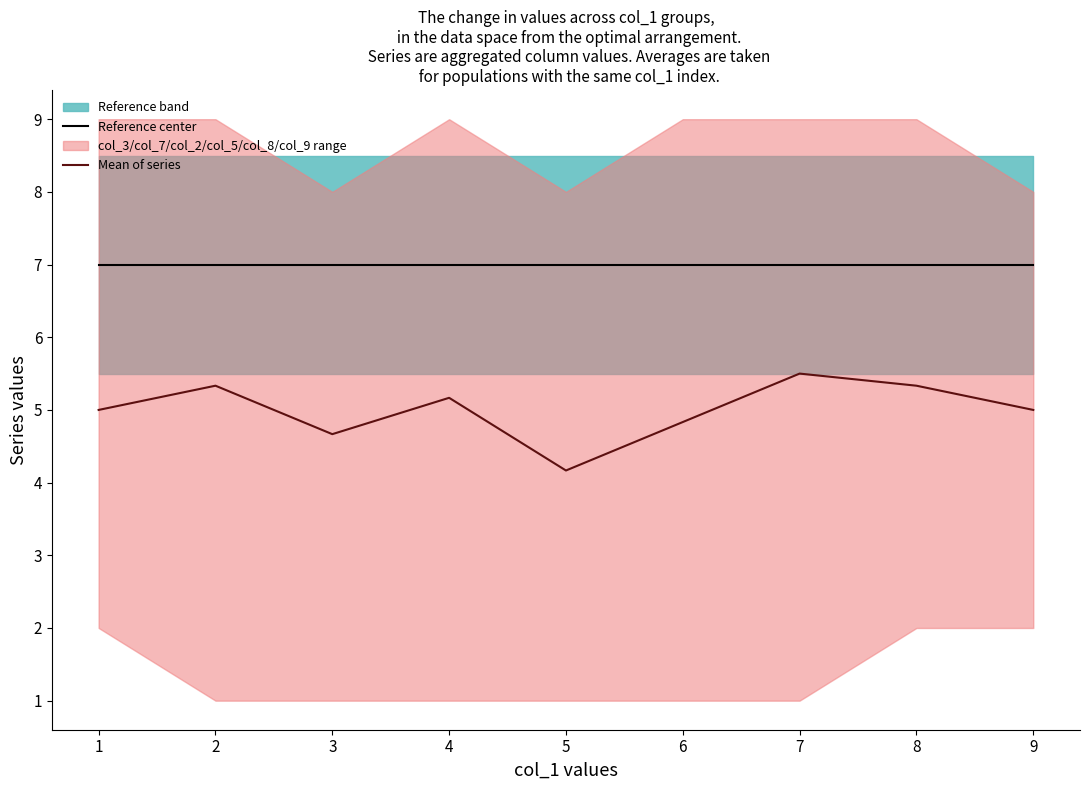

How many Mean of series values are between 4 and 5?

5